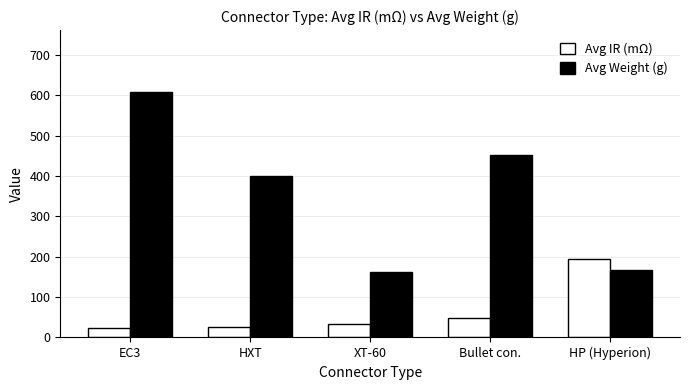

What position from the left is HP (Hyperion)?

5